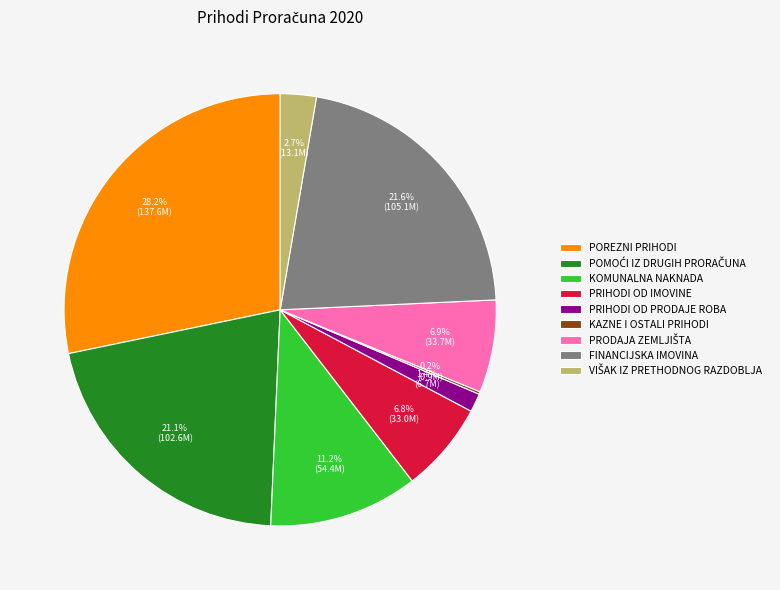

Is there any slice that represents more than half of the pie?

No